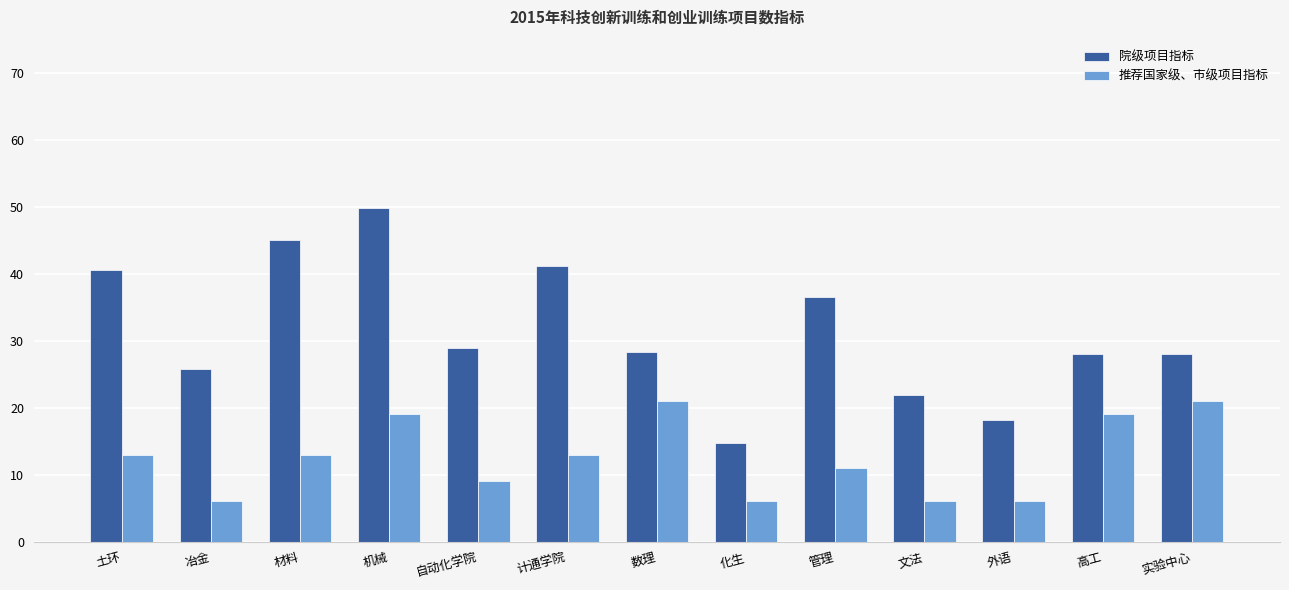

The value of 院级项目指标 at 土环 is 13.0. True or false?

False